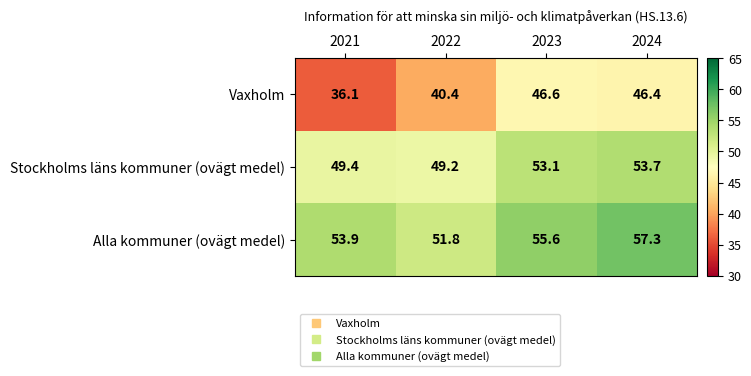

Which category has the lowest value across all series?

2021